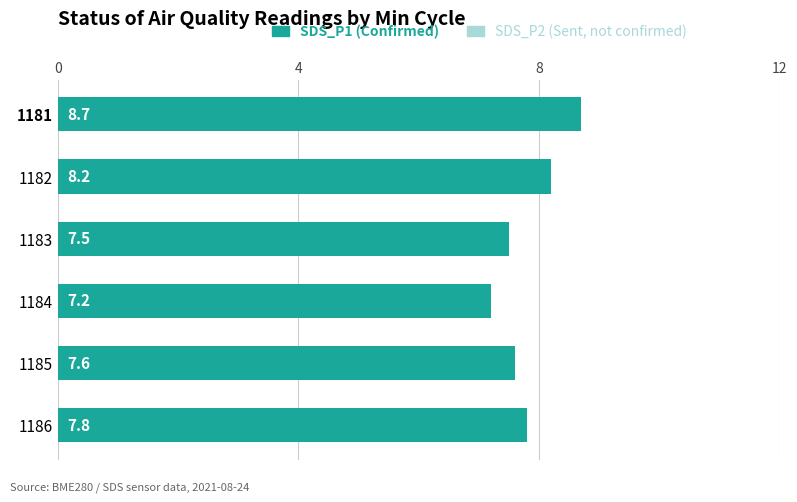

Does the chart contain any negative values?

No